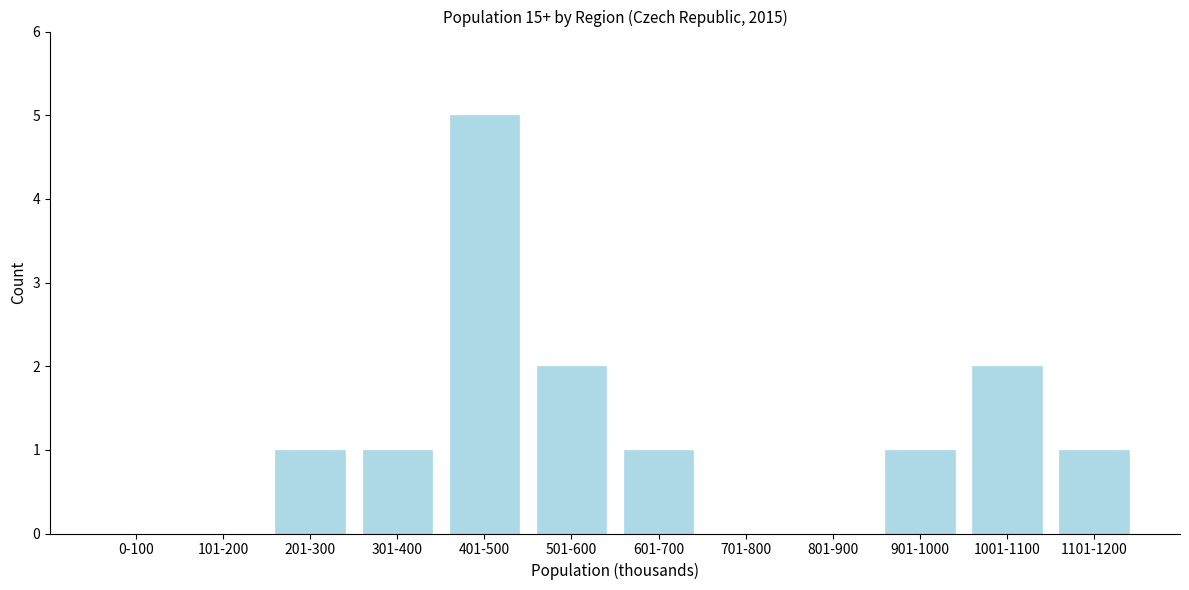

Reading right to left, what are all the values shown in this chart?

1101-1200=1	1001-1100=2	901-1000=1	801-900=0	701-800=0	601-700=1	501-600=2	401-500=5	301-400=1	201-300=1	101-200=0	0-100=0